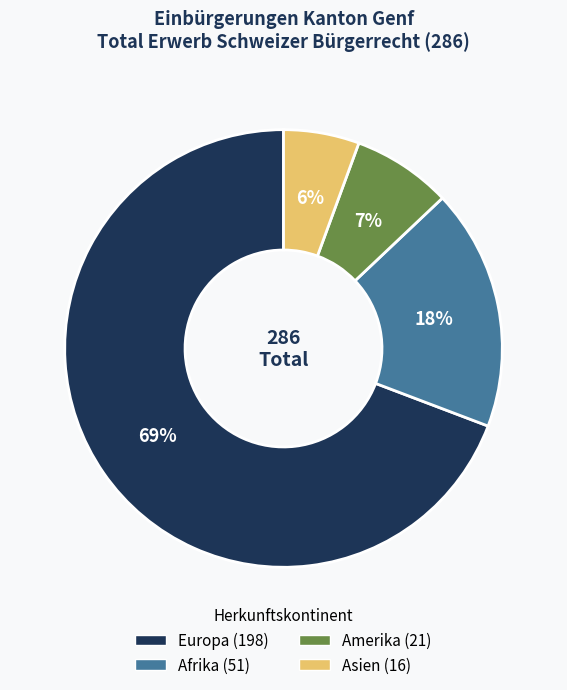

To the nearest percent, what is the average slice percentage?

25%